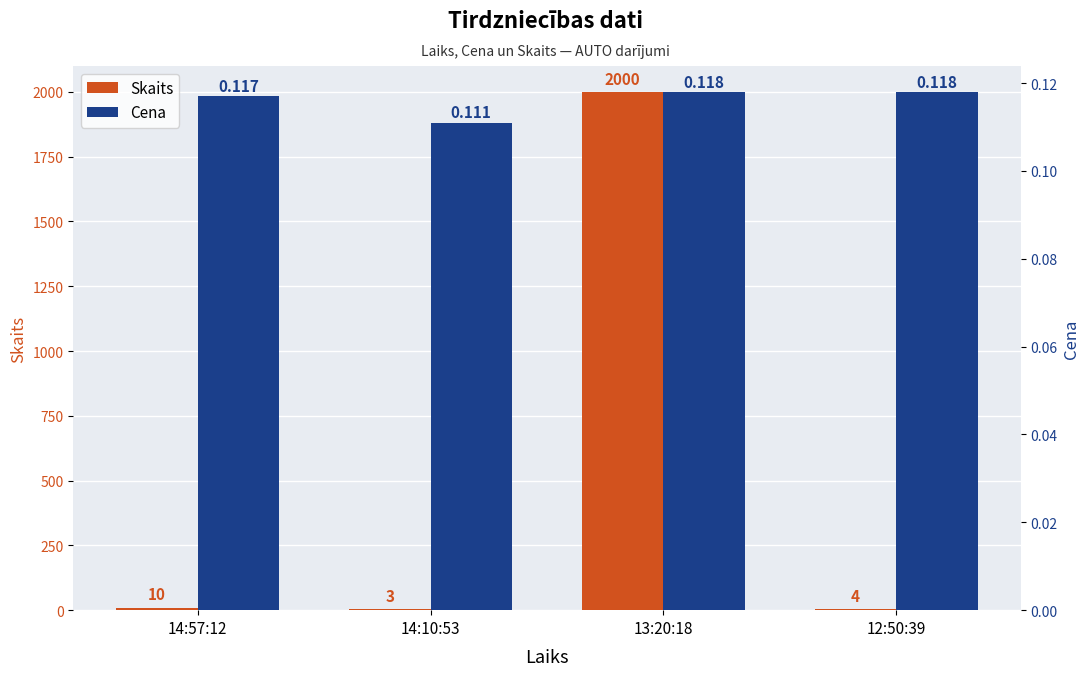

Which series has the widest spread of values?

Skaits